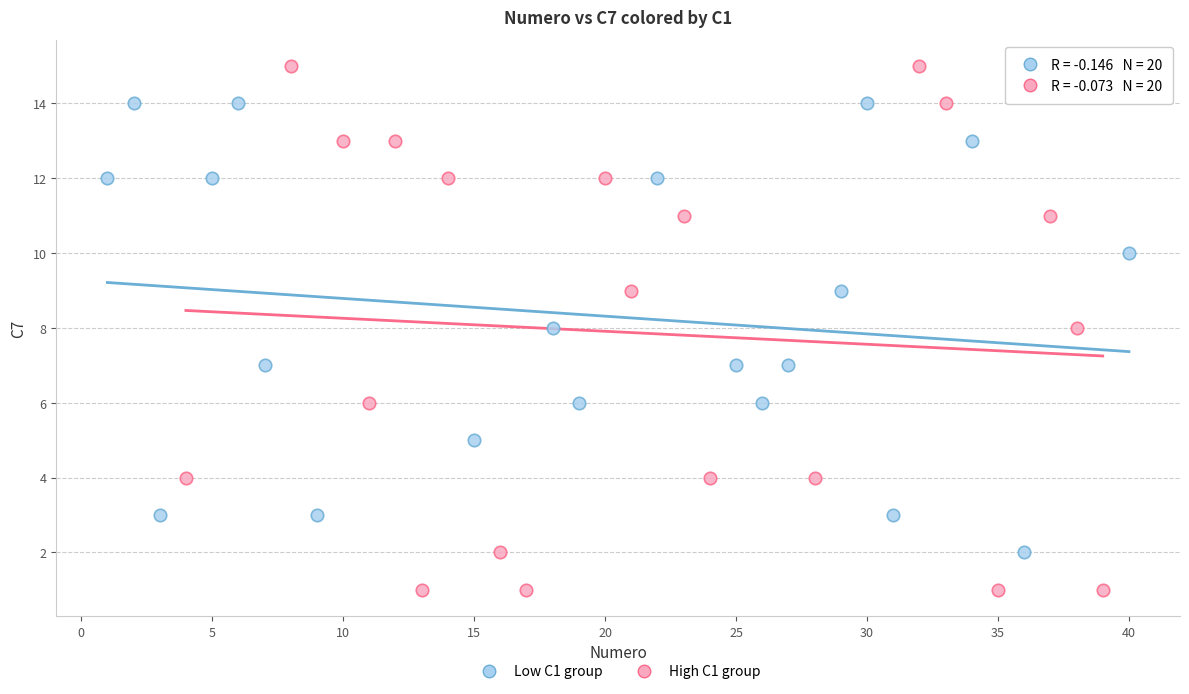

What are all the series names shown in the legend?

Low C1 group, High C1 group